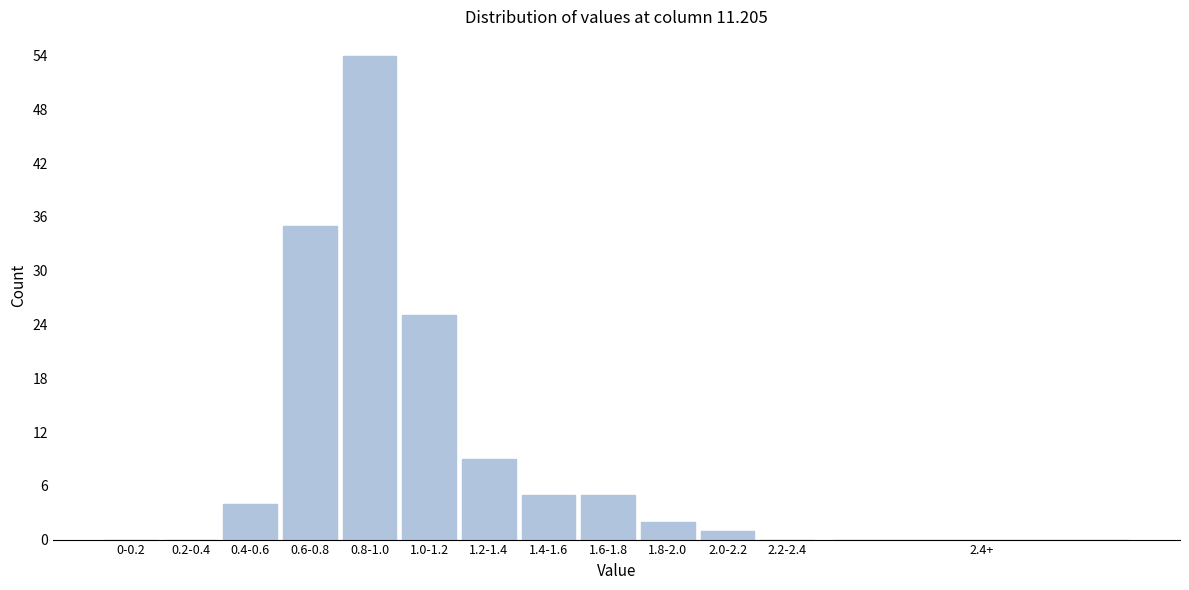

Reading right to left, transcribe all the data shown in this chart.

2.4+=0	2.2-2.4=0	2.0-2.2=1	1.8-2.0=2	1.6-1.8=5	1.4-1.6=5	1.2-1.4=9	1.0-1.2=25	0.8-1.0=54	0.6-0.8=35	0.4-0.6=4	0.2-0.4=0	0-0.2=0